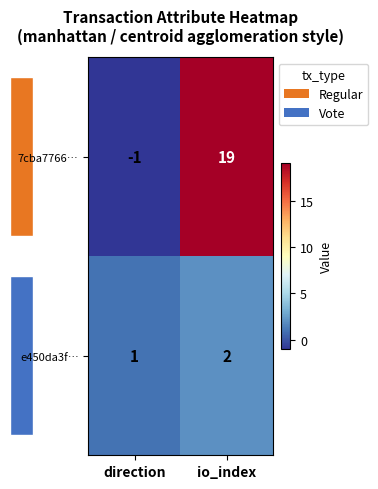

Which series has the largest total across all categories?

7cba7766…